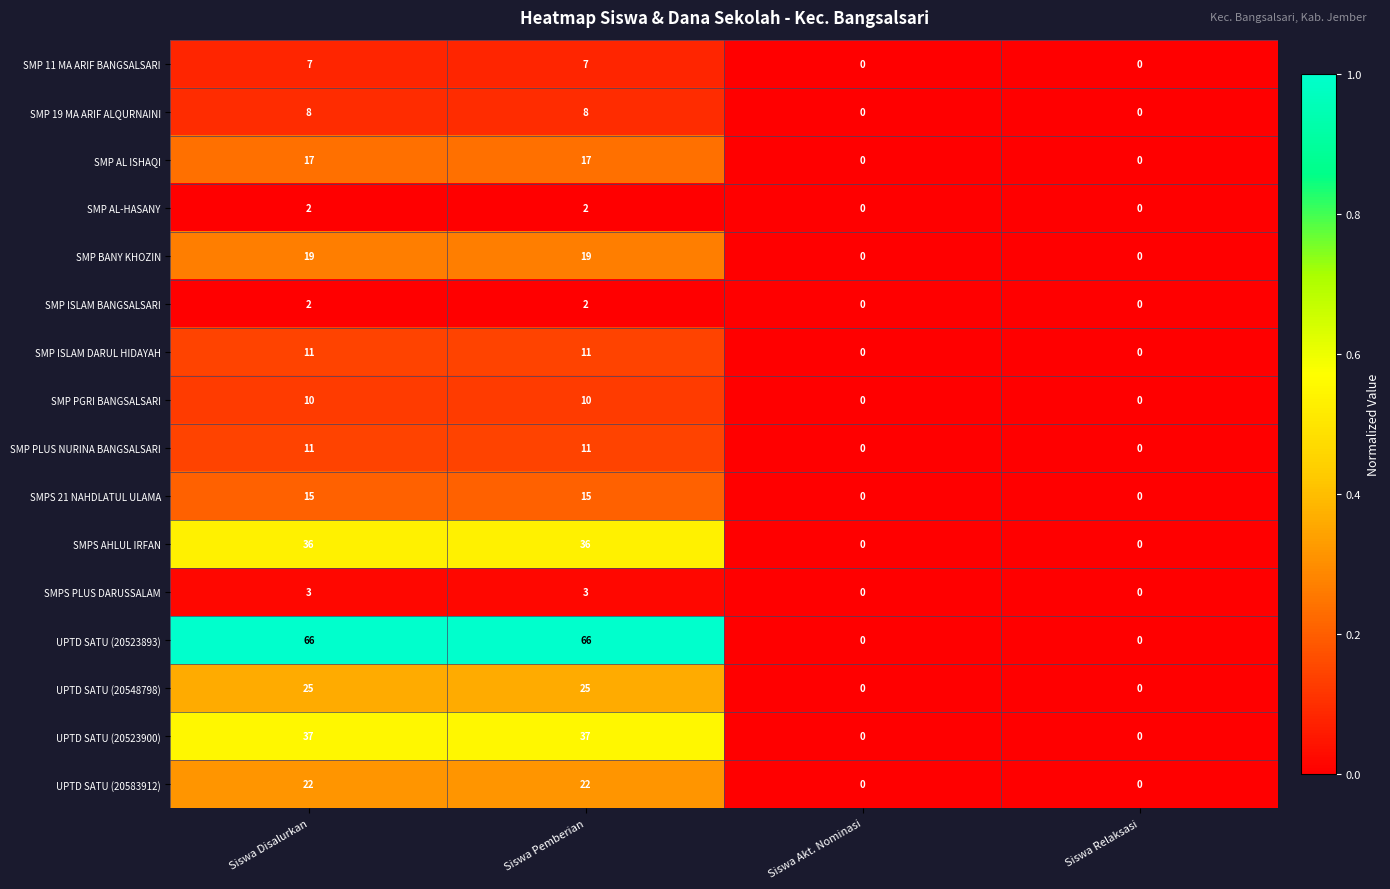

Which series has the largest range (max minus min)?

UPTD SATU (20523893)